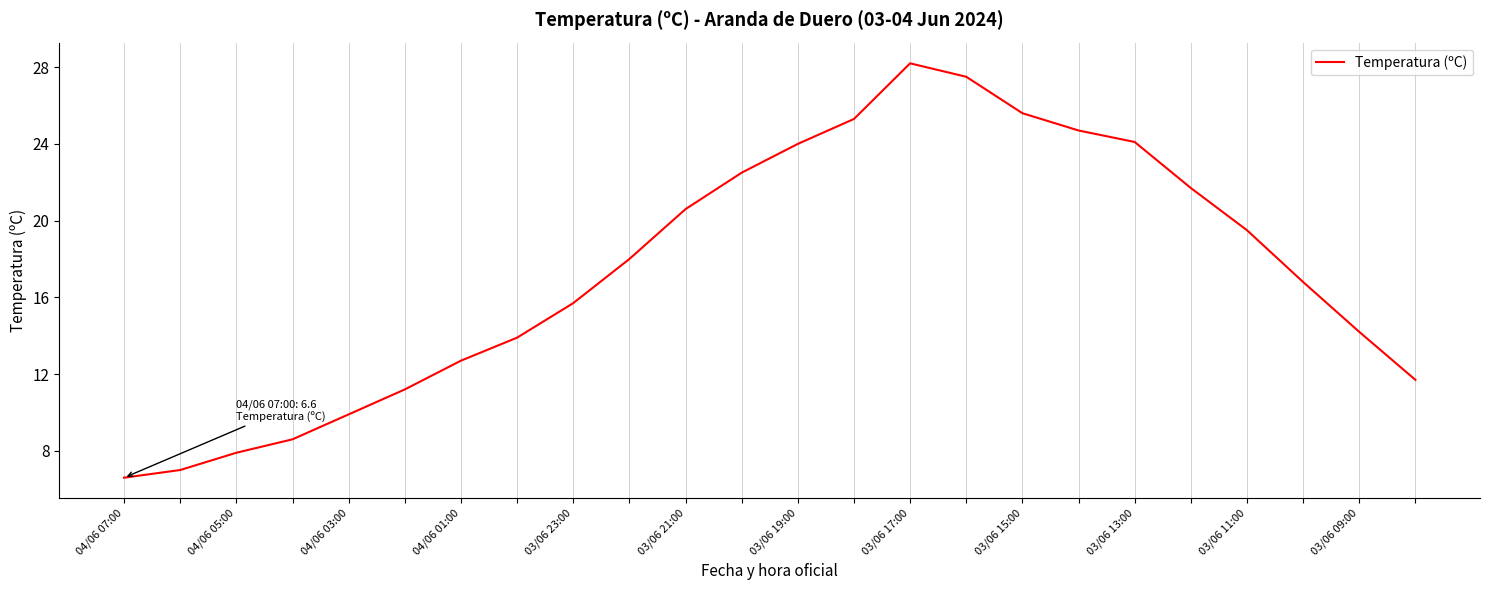

What is the maximum value shown in the chart?

28.2